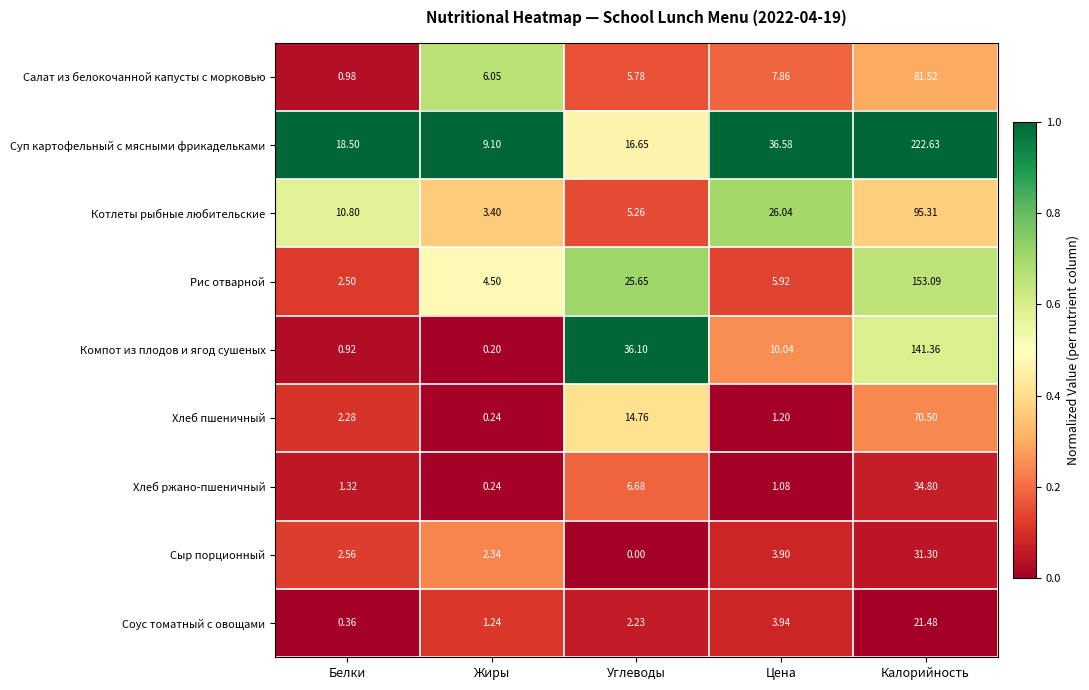

At which category is the sum across all series the highest?

Калорийность